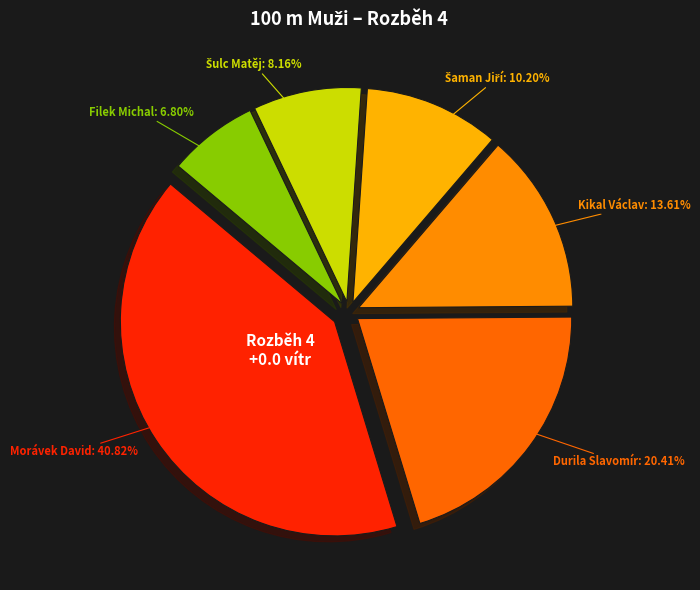

Combined, do Durila Slavomír and Morávek David account for over 50%?

Yes